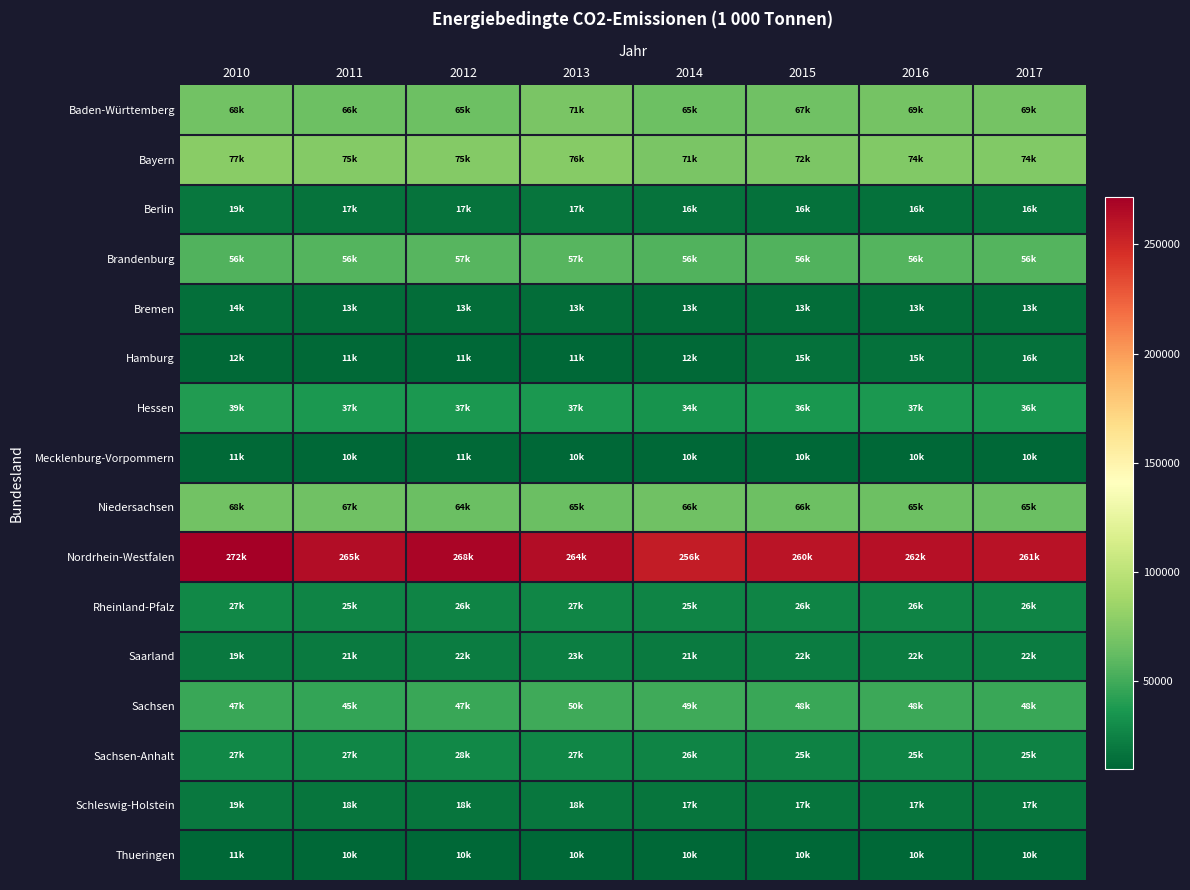

List the series in order of their peak value, lowest first.

Thueringen, Mecklenburg-Vorpommern, Bremen, Hamburg, Berlin, Schleswig-Holstein, Saarland, Rheinland-Pfalz, Sachsen-Anhalt, Hessen, Sachsen, Brandenburg, Niedersachsen, Baden-Württemberg, Bayern, Nordrhein-Westfalen